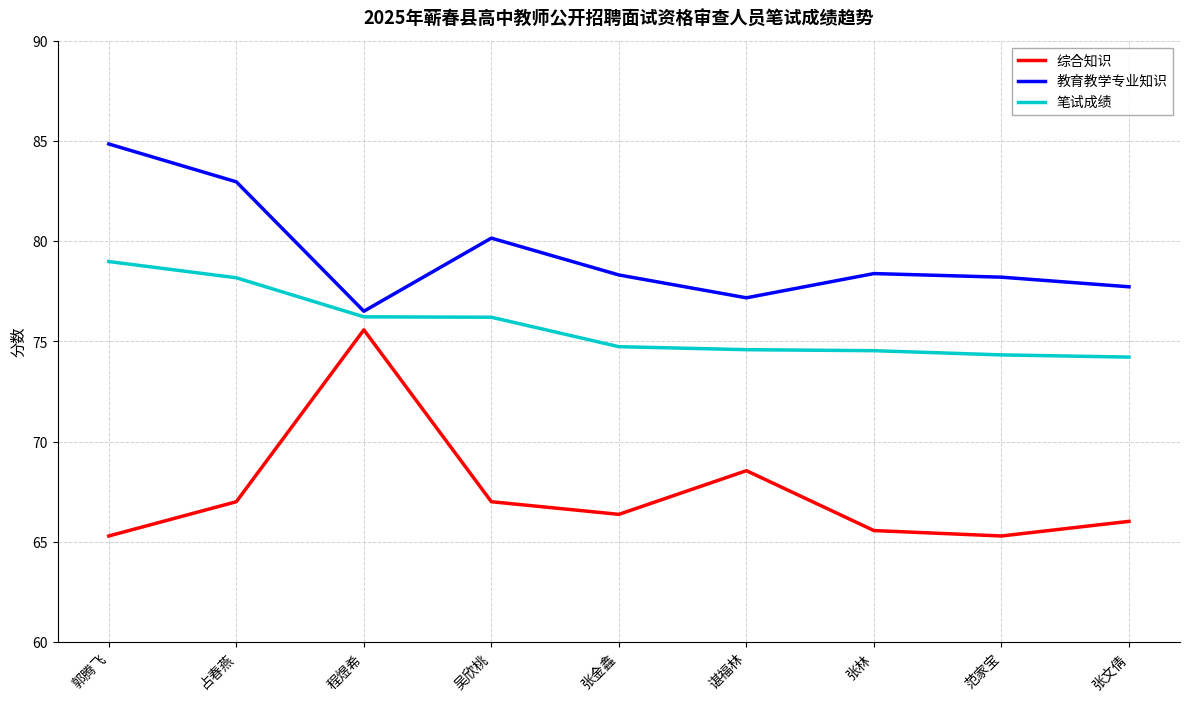

True or false: 笔试成绩 has a value of 120.2 at 程煜希.

False